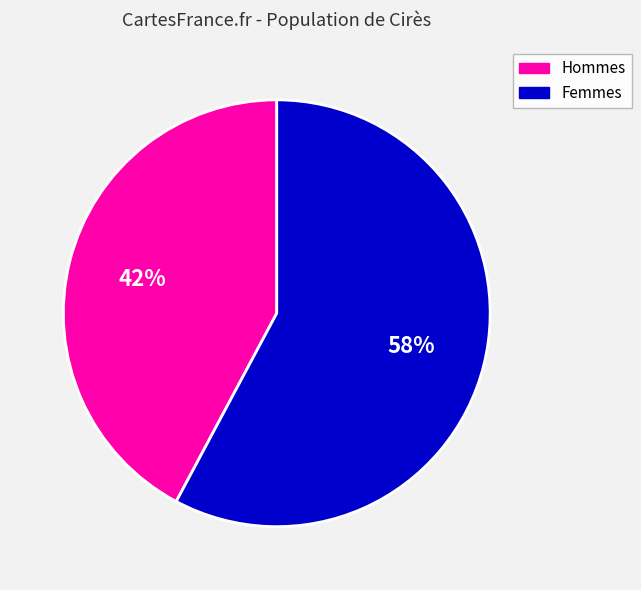

Between Femmes and Hommes, which is larger?

Femmes